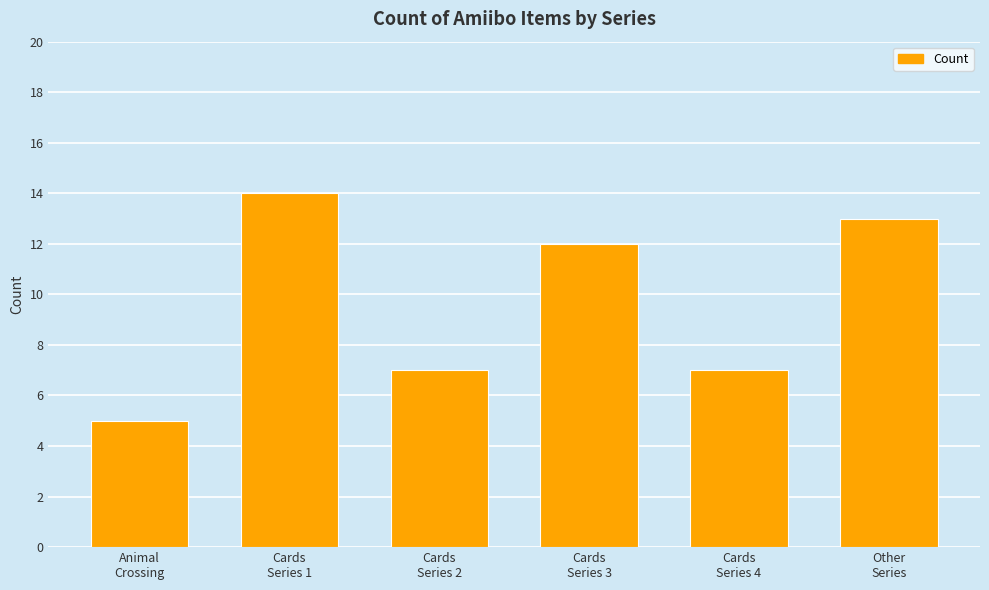

What is the average value?

10